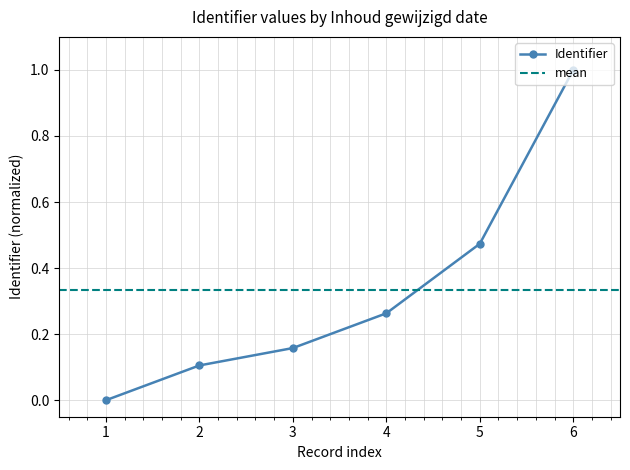

The value of Identifier at 6 is 0.3. True or false?

False